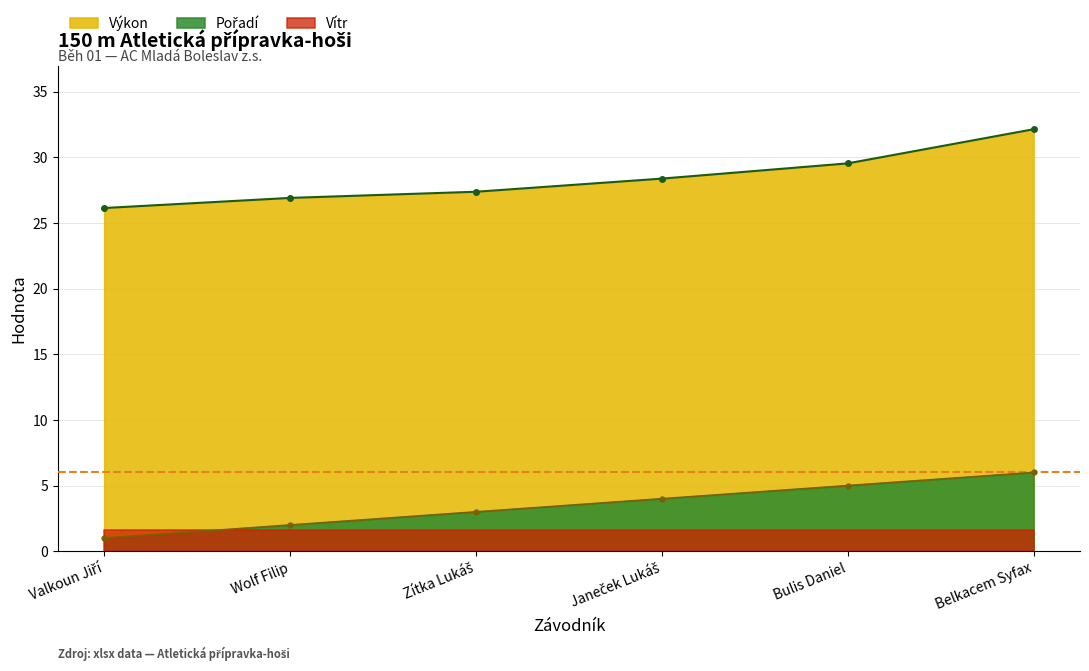

Read the Výkon value at Janeček Lukáš.

28.4